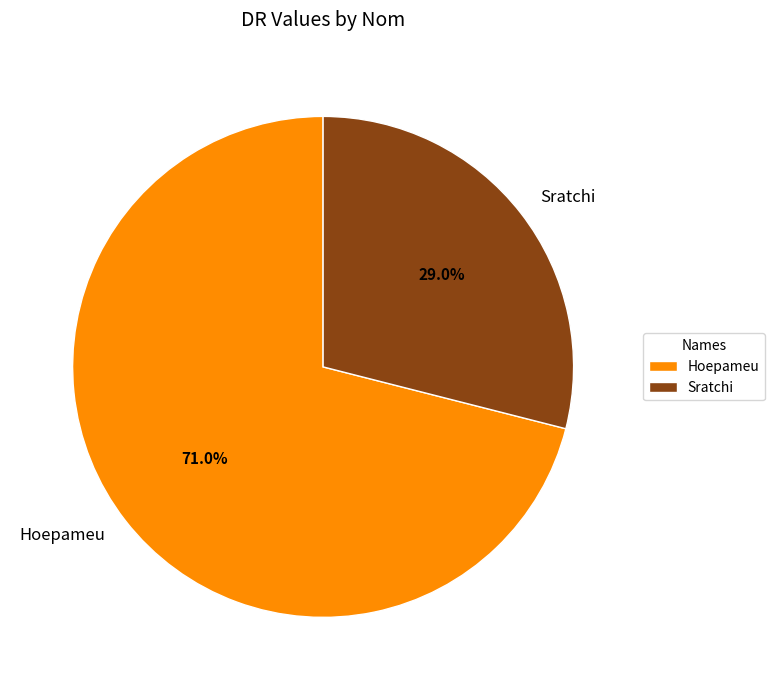

Which category has the smallest portion of the pie?

Sratchi